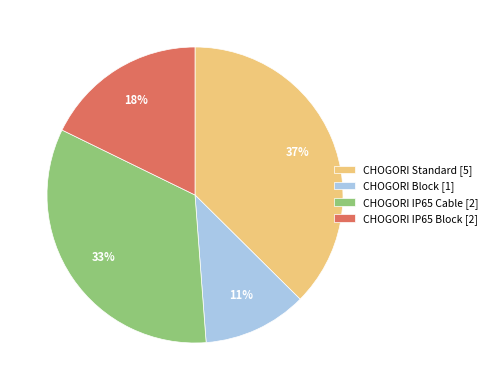

Which category has the smallest portion of the pie?

CHOGORI Block [1]